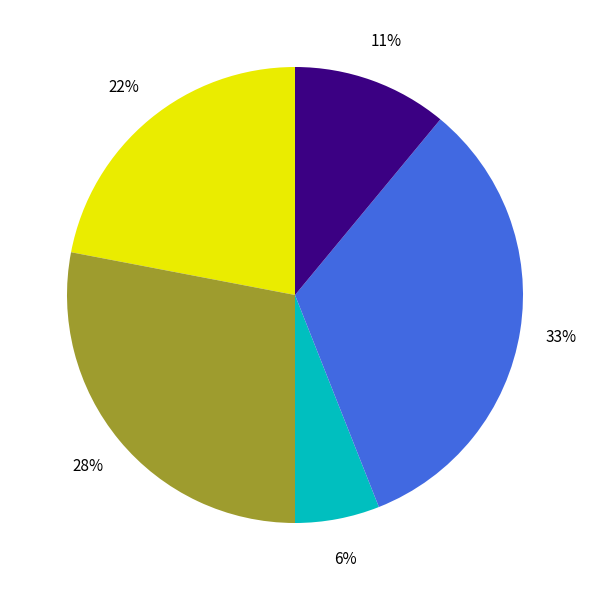

Is there any slice that represents more than half of the pie?

No